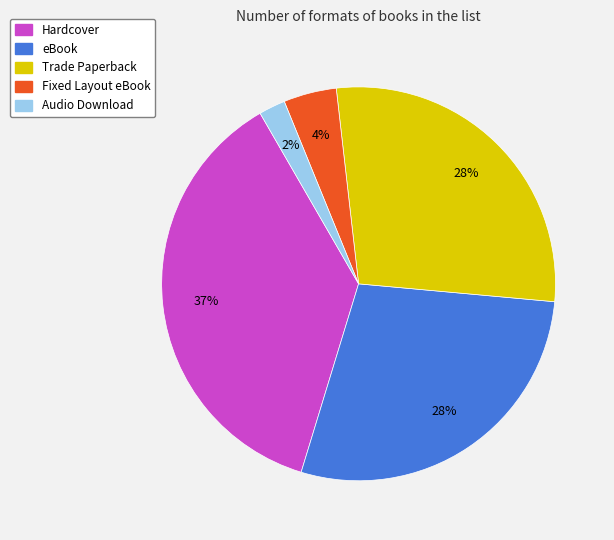

Is there any slice that represents more than half of the pie?

No